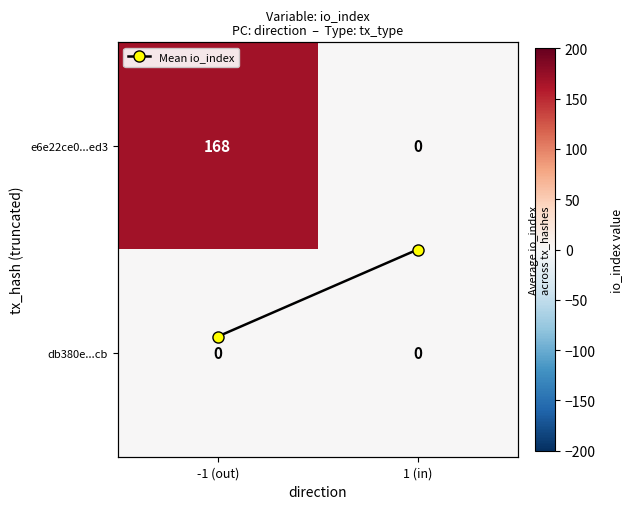

Between -1 (out) and 1 (in), which series saw the biggest shift?

e6e22ce0...ed3